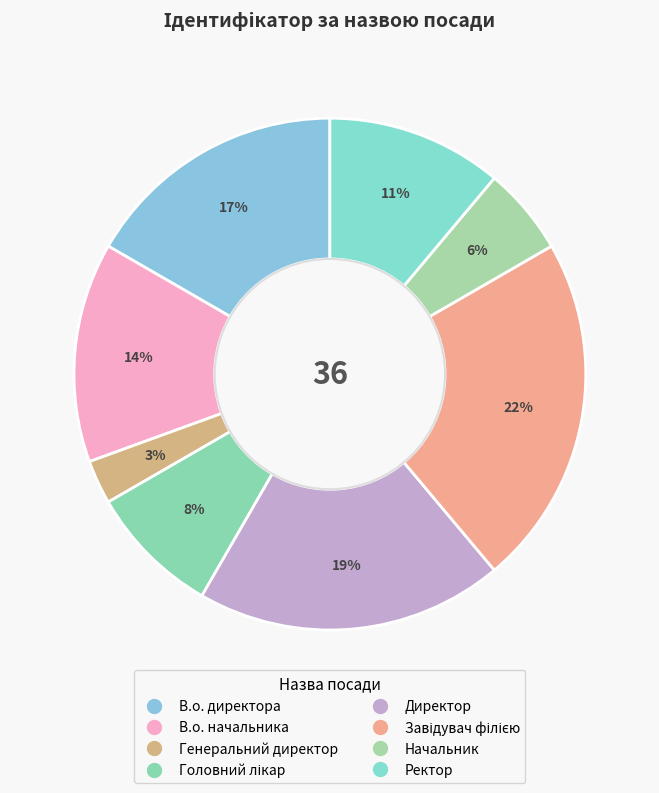

What percentage do В.о. начальника and Директор together represent?

33.3%